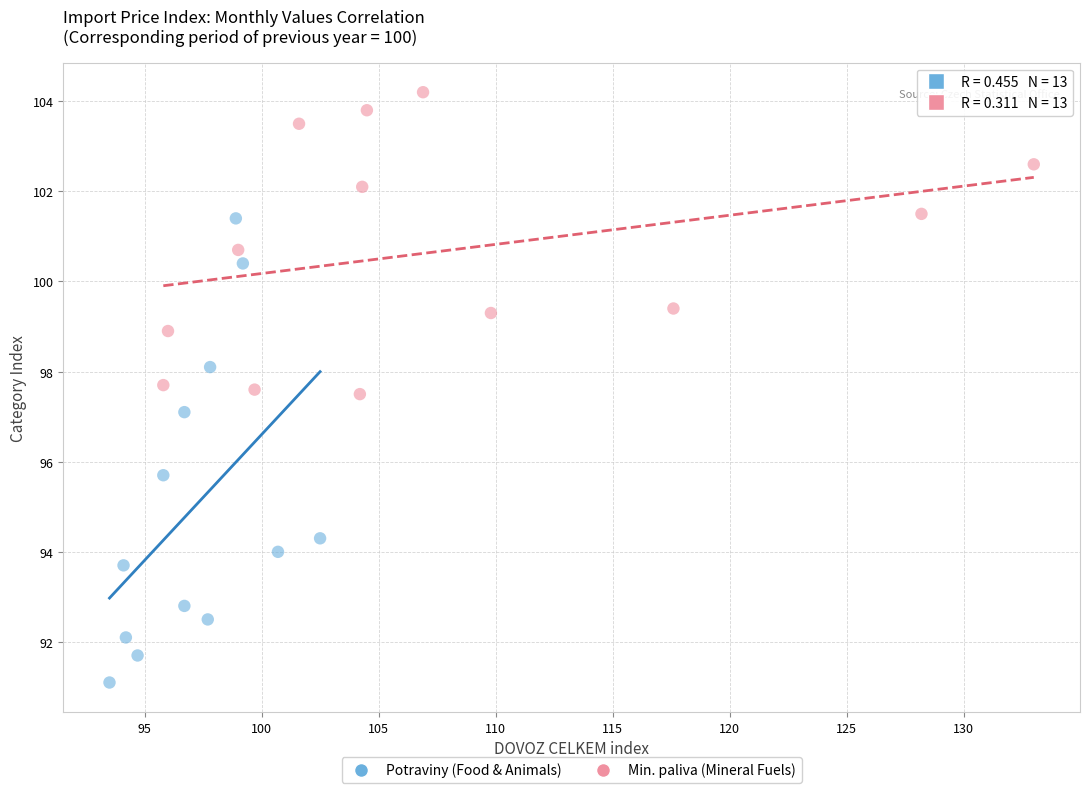

Which series contains the lowest Y value?

Potraviny (Food & Animals)